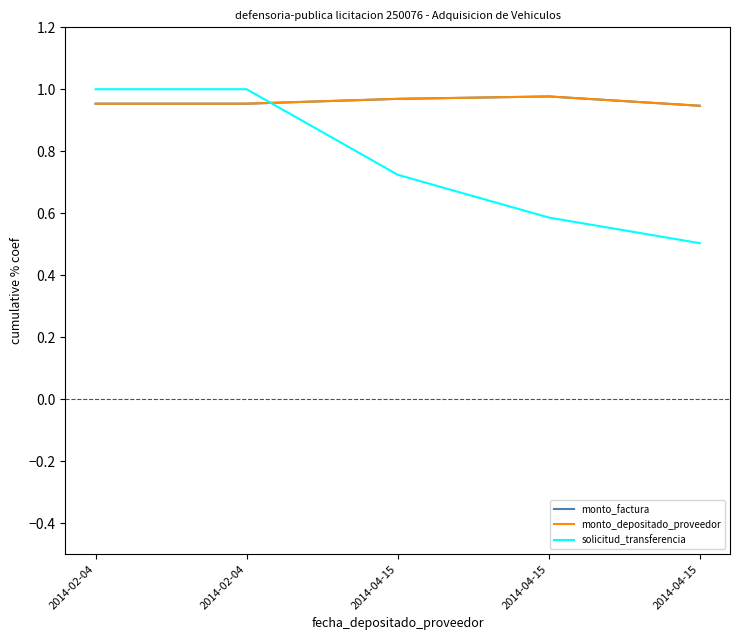

Which series has the largest total across all categories?

monto_factura